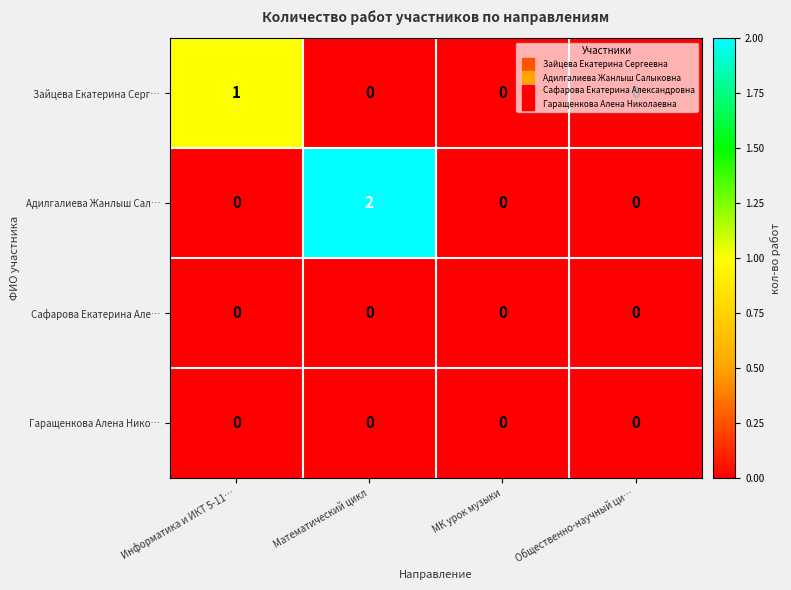

At which category does the chart reach its peak across all series?

Математический цикл